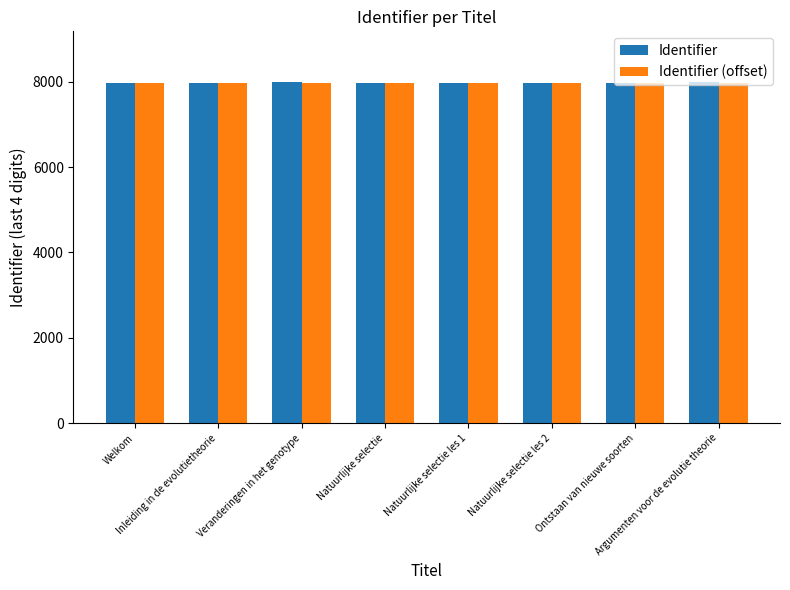

What is the minimum value shown in the chart?

7962